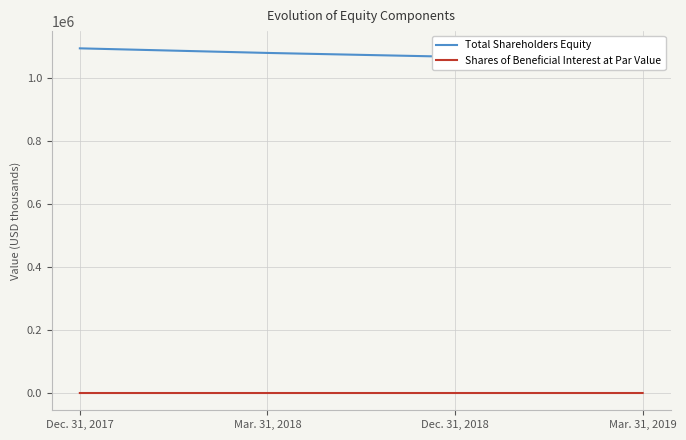

What is the spread (max minus min) of values at Dec. 31, 2018?

1067328